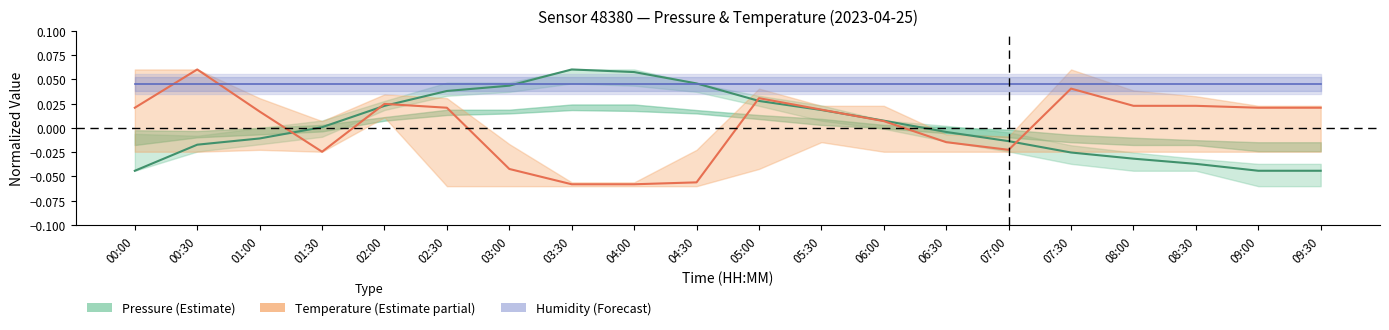

What is the maximum value for Pressure (Estimate)?

0.1